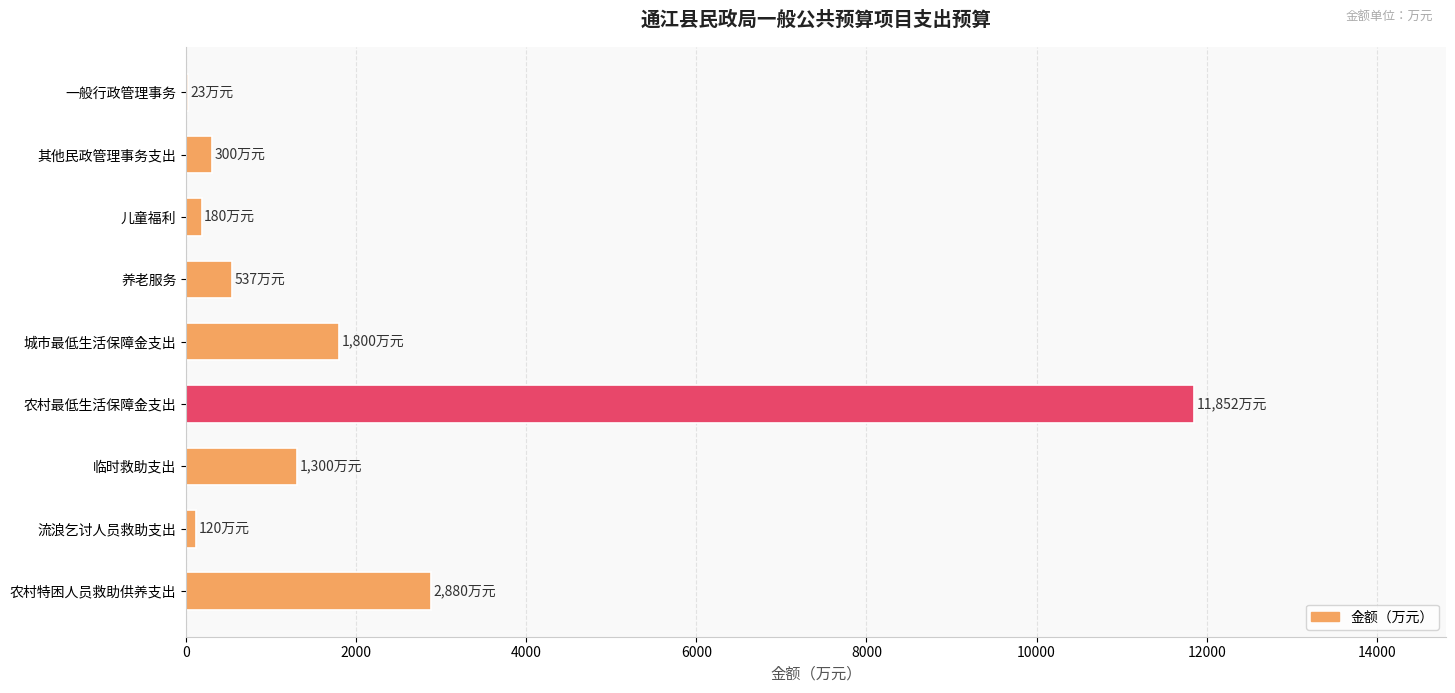

Which has a higher value, 临时救助支出 or 流浪乞讨人员救助支出?

临时救助支出